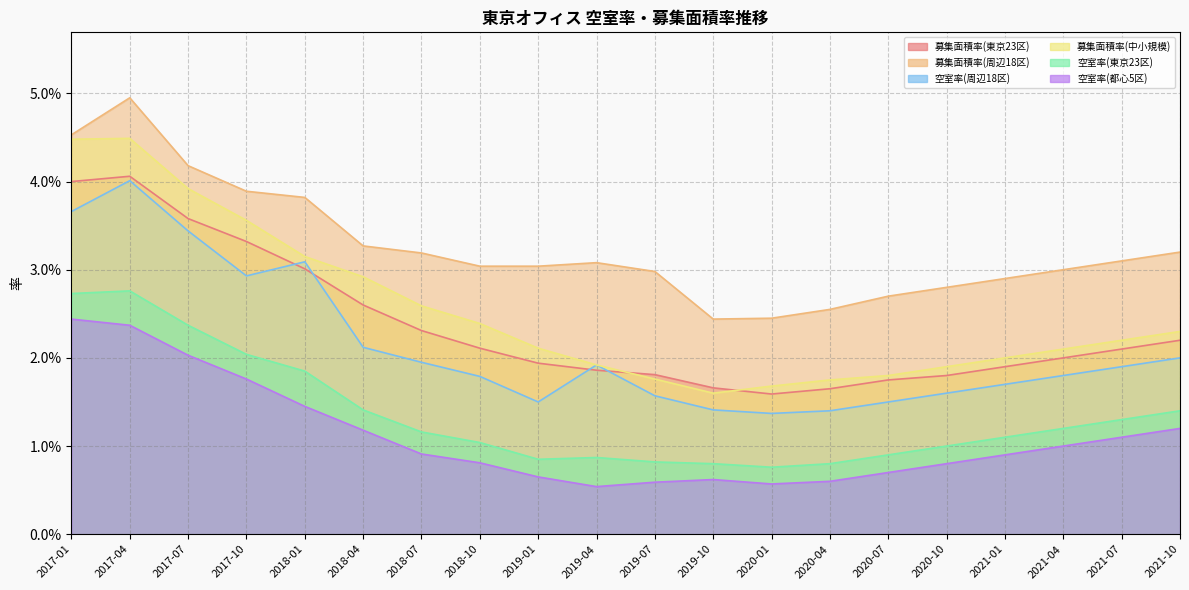

List the labels in order of 募集面積率(中小規模) value, smallest first.

2019-10, 2020-01, 2020-04, 2019-07, 2020-07, 2020-10, 2019-04, 2021-01, 2021-04, 2019-01, 2021-07, 2021-10, 2018-10, 2018-07, 2018-04, 2018-01, 2017-10, 2017-07, 2017-01, 2017-04